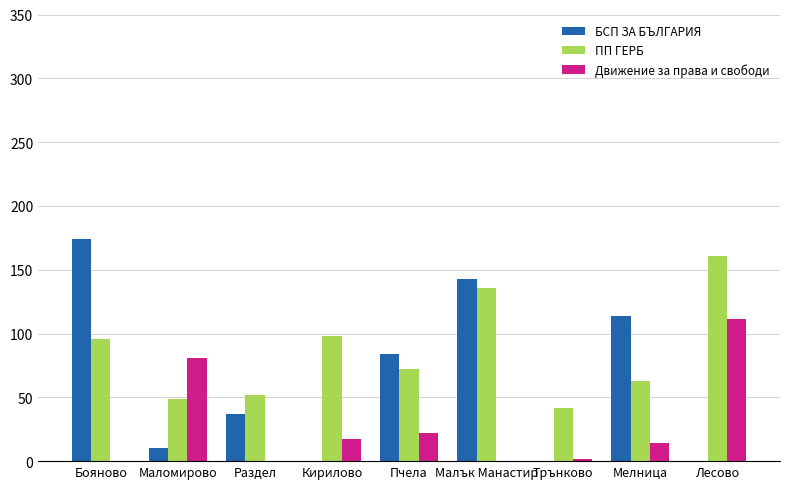

What value does the ПП ГЕРБ series have at Лесово, to the nearest 10?

160